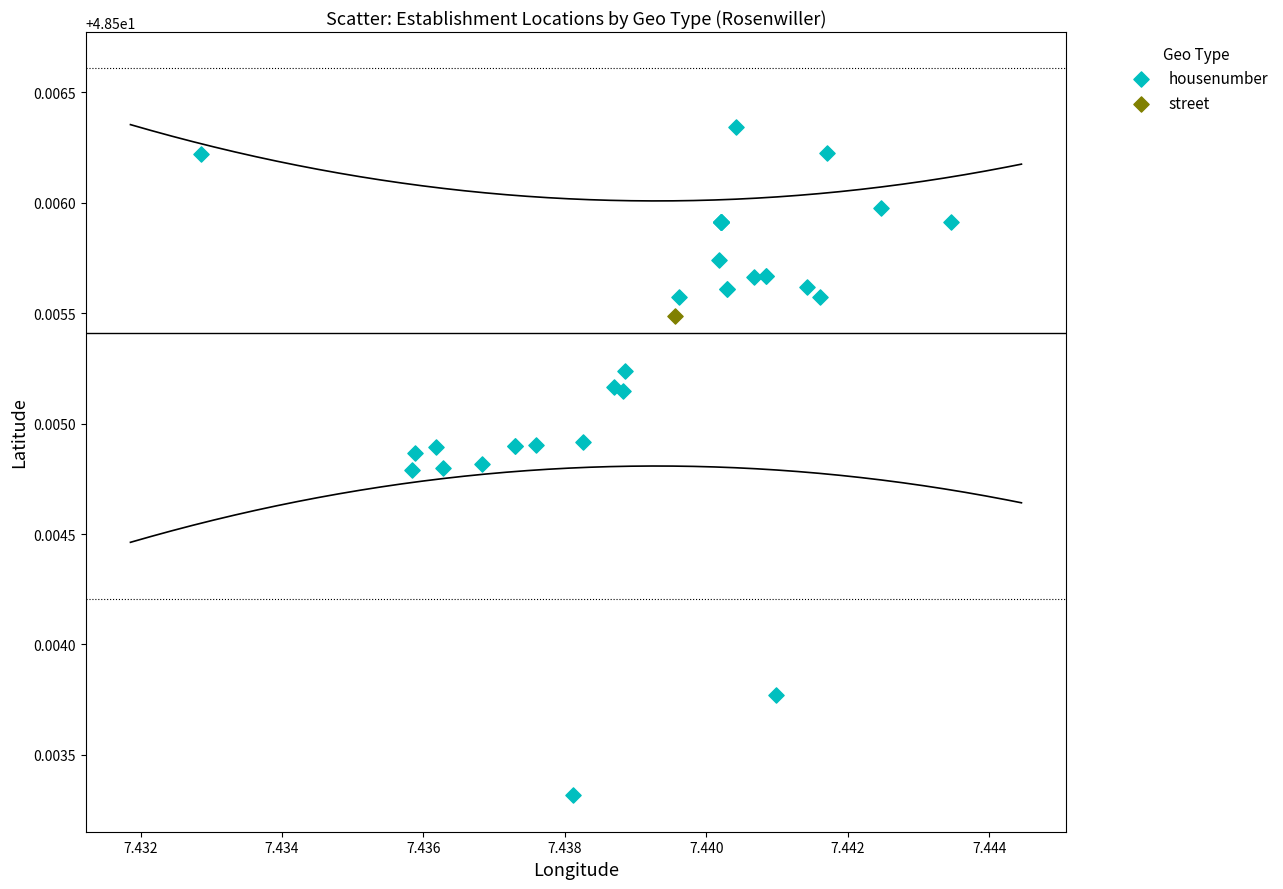

What are all the series names shown in the legend?

housenumber, street